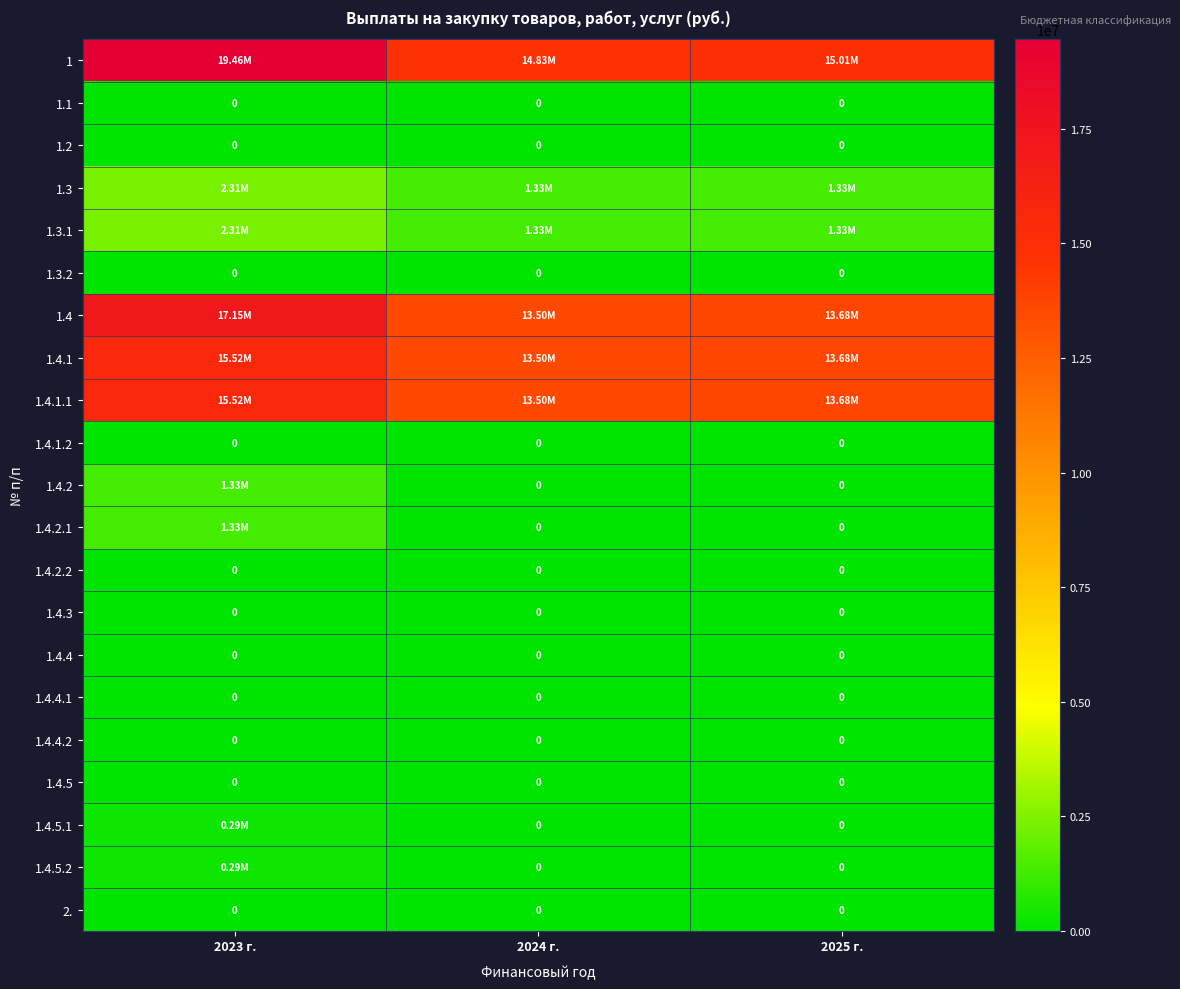

Which series has the largest total across all categories?

1